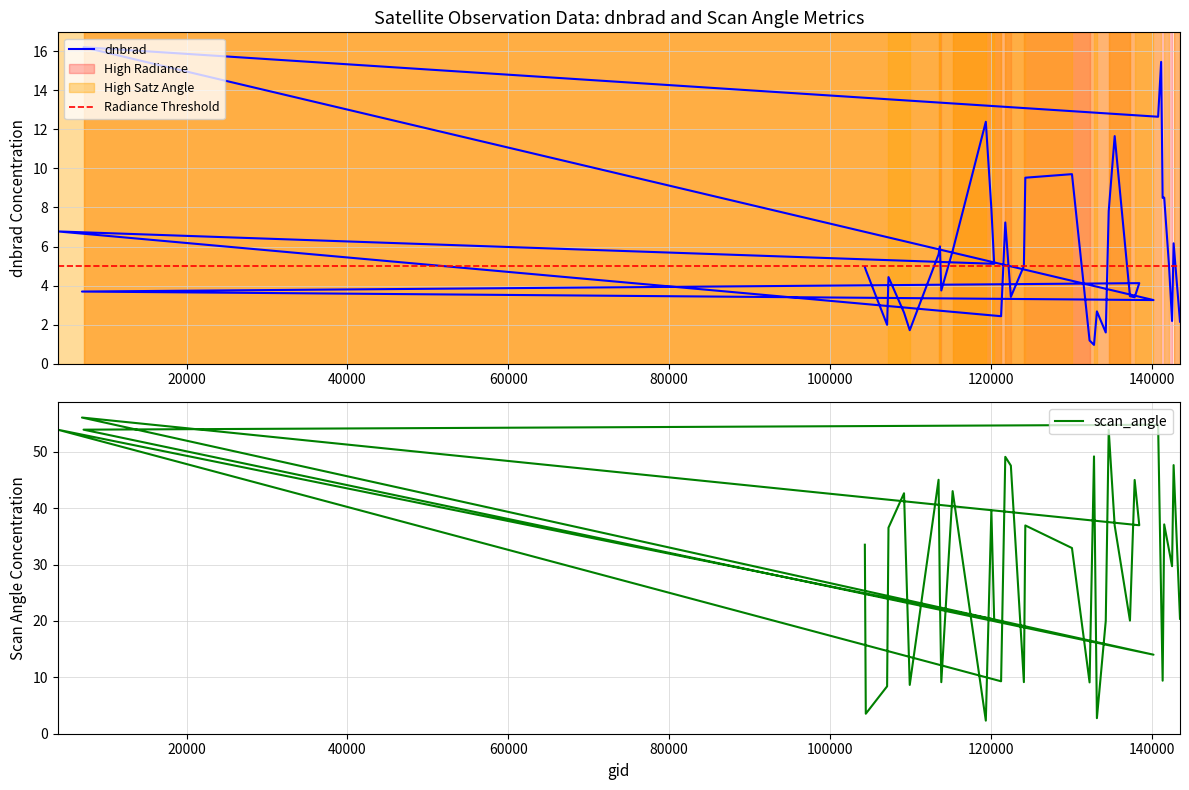

In satz, how many points are higher than both neighbors (excluding endpoints)?

14